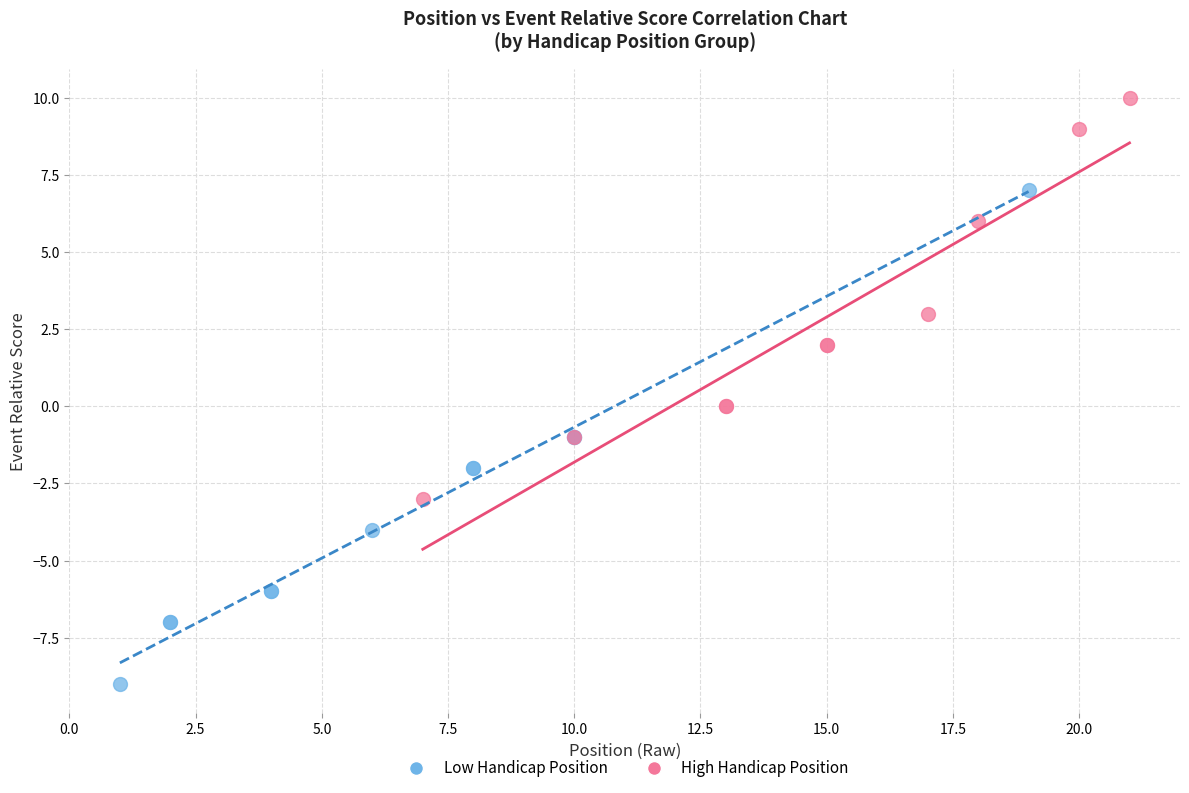

Which series contains the highest Y value?

High Handicap Position